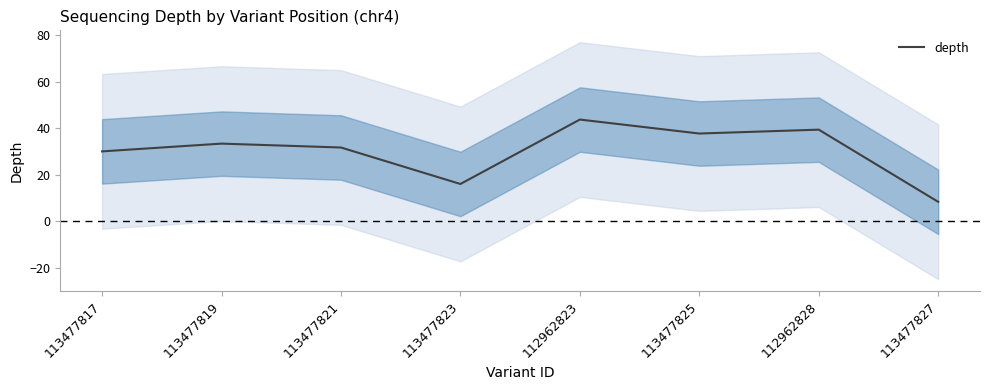

Is it true that the value at 113477825 is 37.7?

True